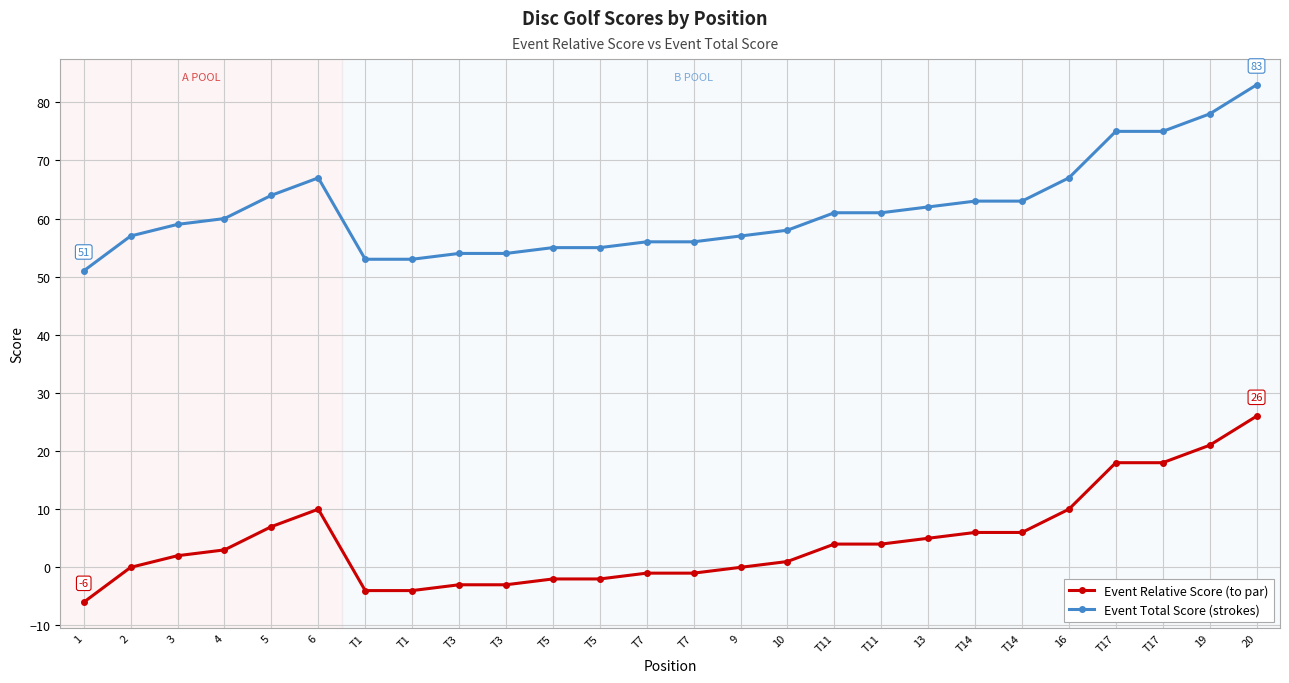

What is the average value of the Event Relative Score (to par) series?

4